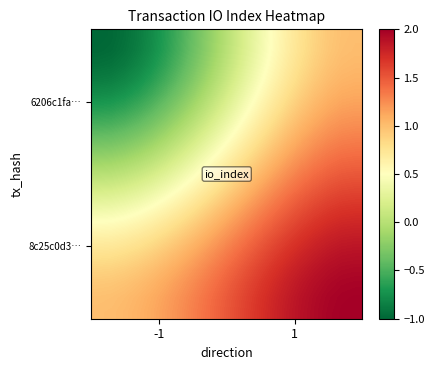

How many data points does each series have?

20